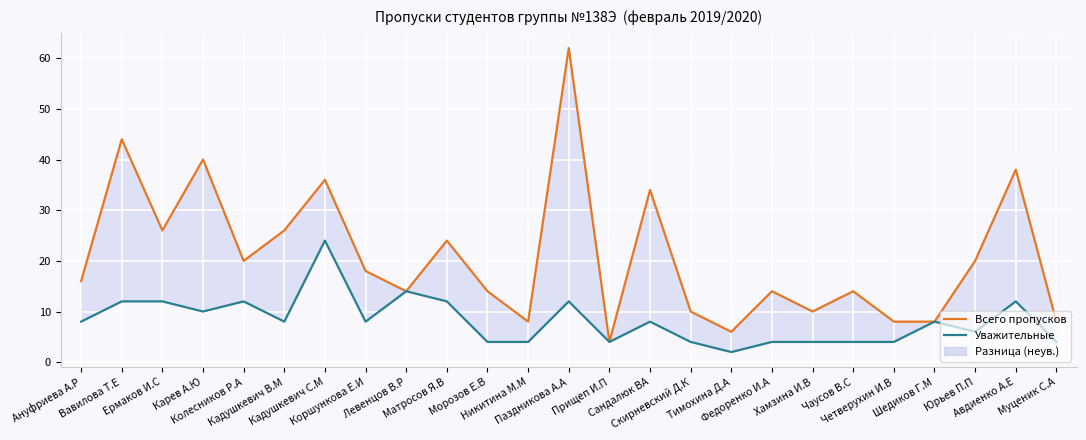

Reading right to left, what are all the values shown in this chart?

Всего пропусков: 8	38	20	8	8	14	10	14	6	10	34	4	62	8	14	24	14	18	36	26	20	40	26	44	16
Уважительные: 4	12	6	8	4	4	4	4	2	4	8	4	12	4	4	12	14	8	24	8	12	10	12	12	8